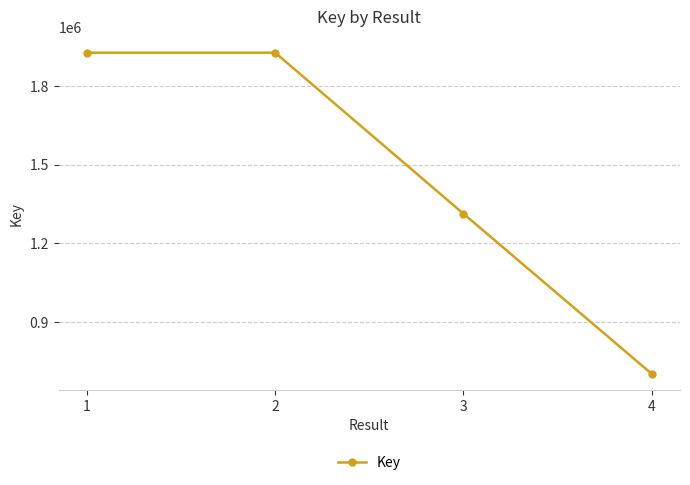

Count the number of data series in this chart.

1